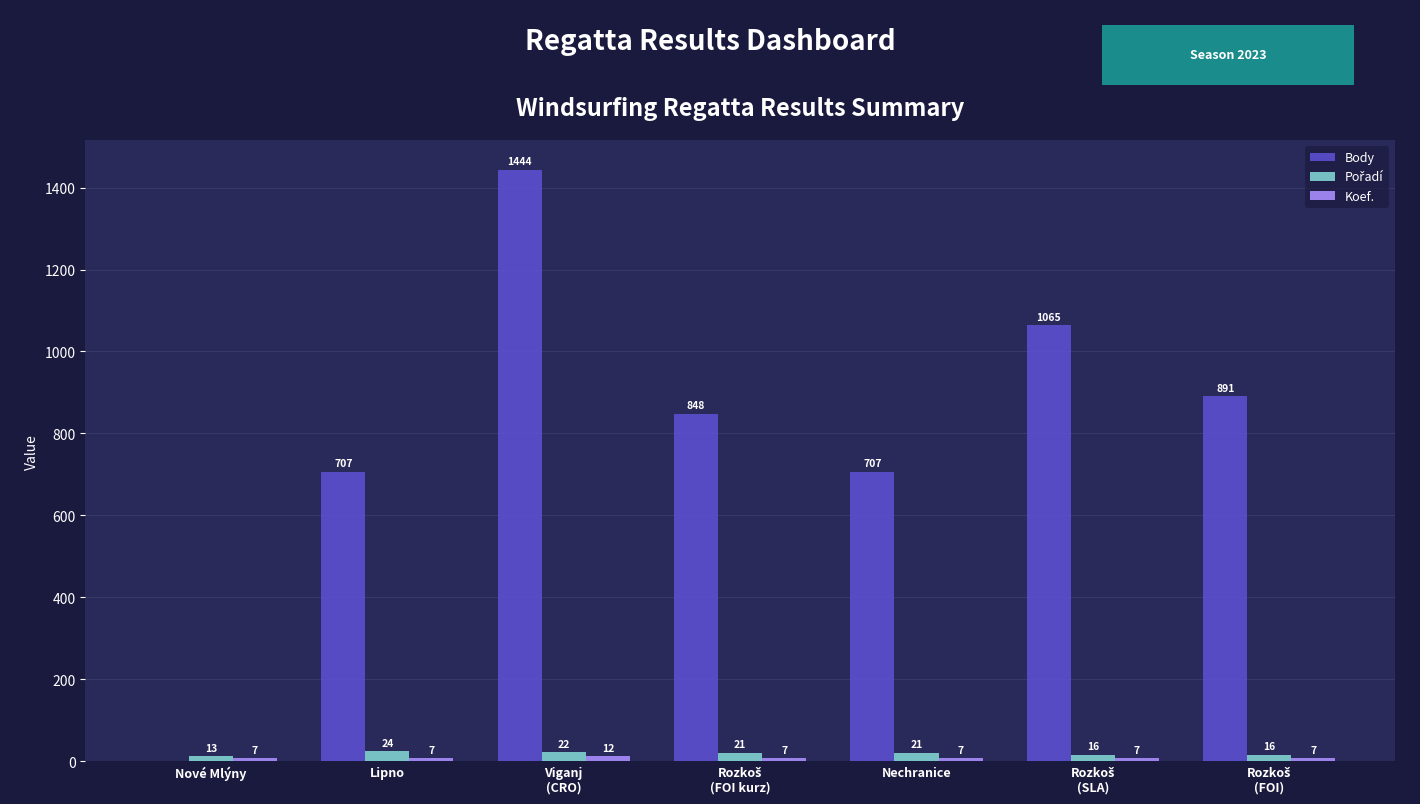

The value of Body at Nechranice is 943. True or false?

False